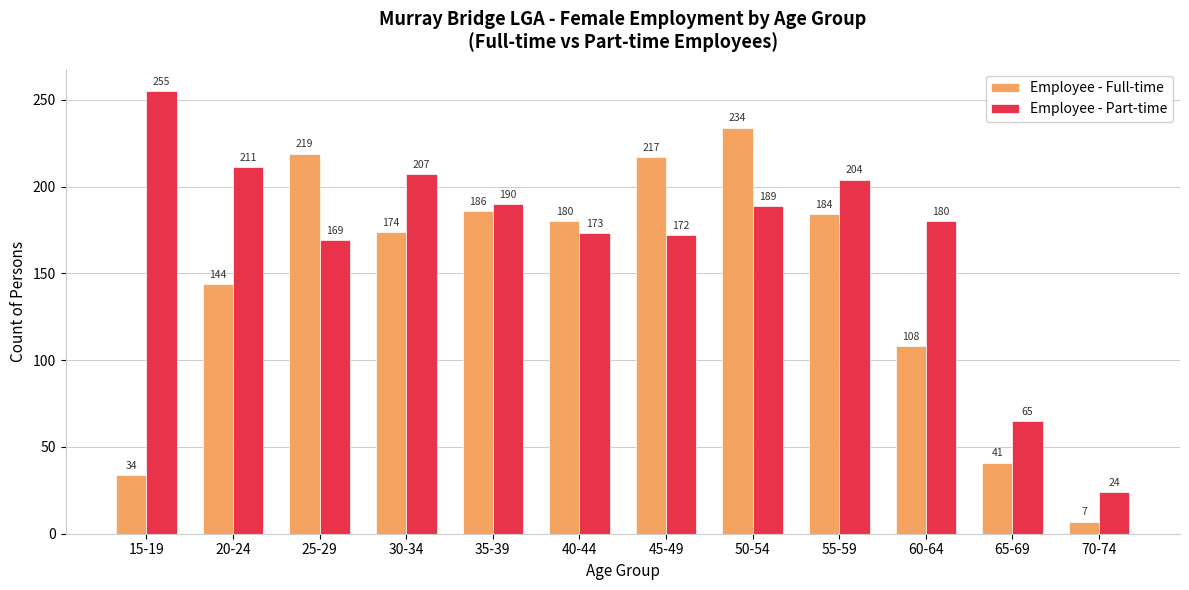

What is the label of the 12th bar from the left?

70-74